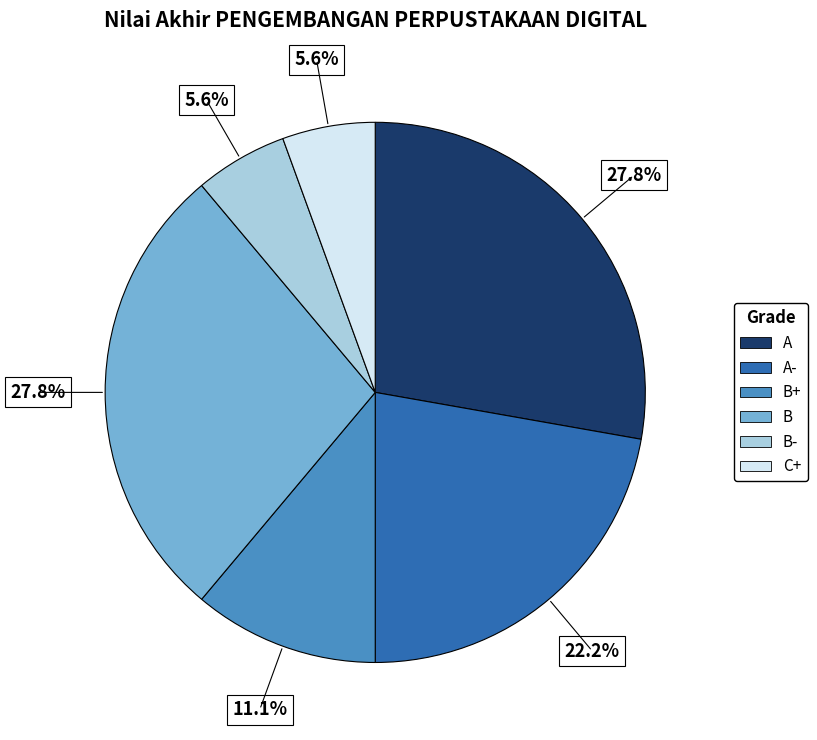

Is there a majority slice in this chart?

No